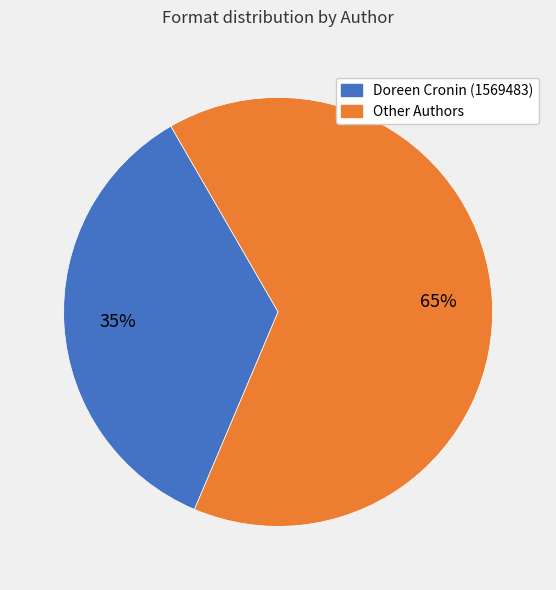

Is there any slice that represents more than half of the pie?

Yes